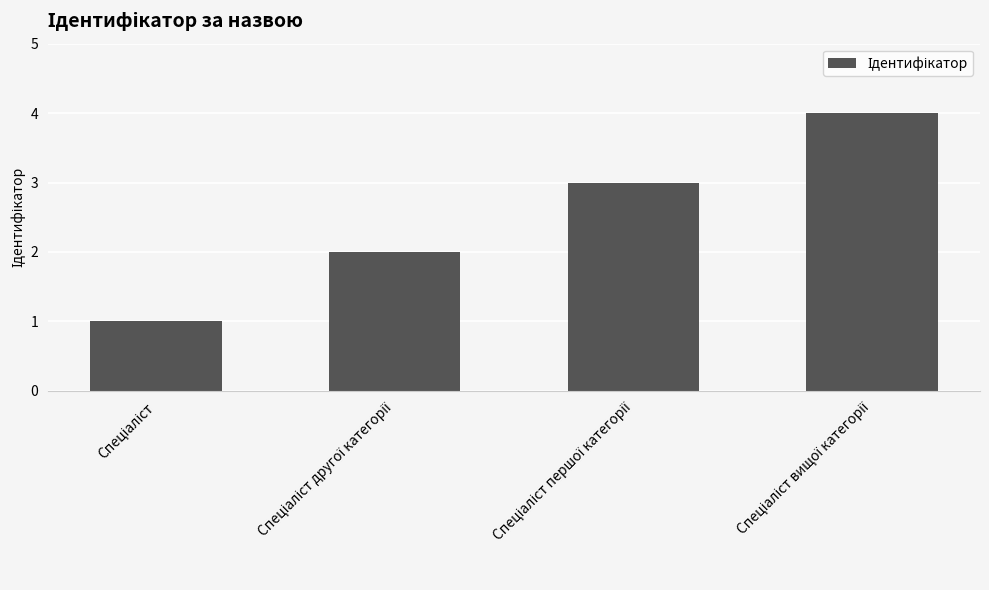

What is the greatest value displayed?

4